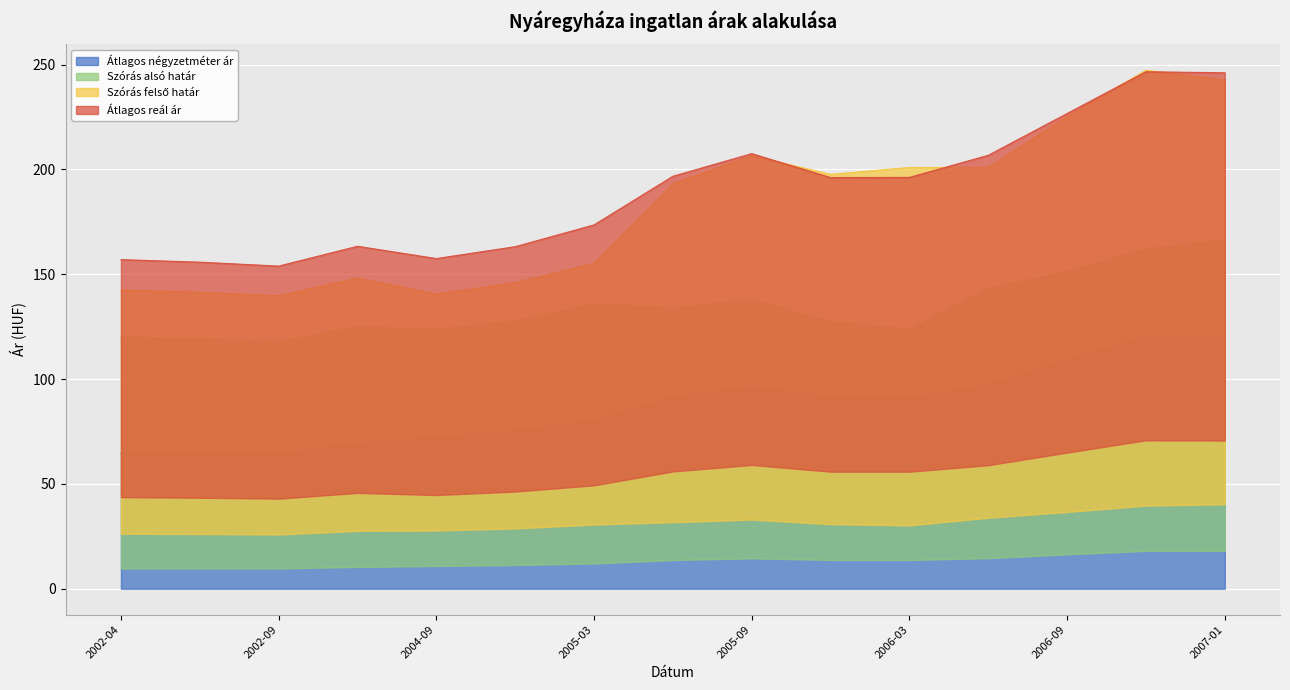

What is the value of the Szórás alsó határ point at the 3rd from the left?

117.7